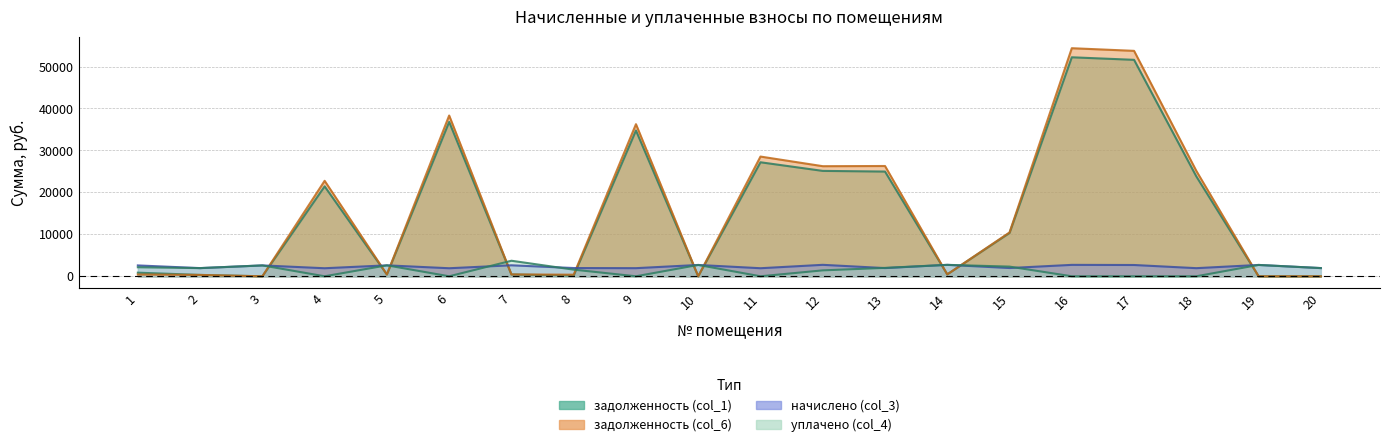

True or false: начислено (col_3) and уплачено (col_4) intersect in this chart.

True